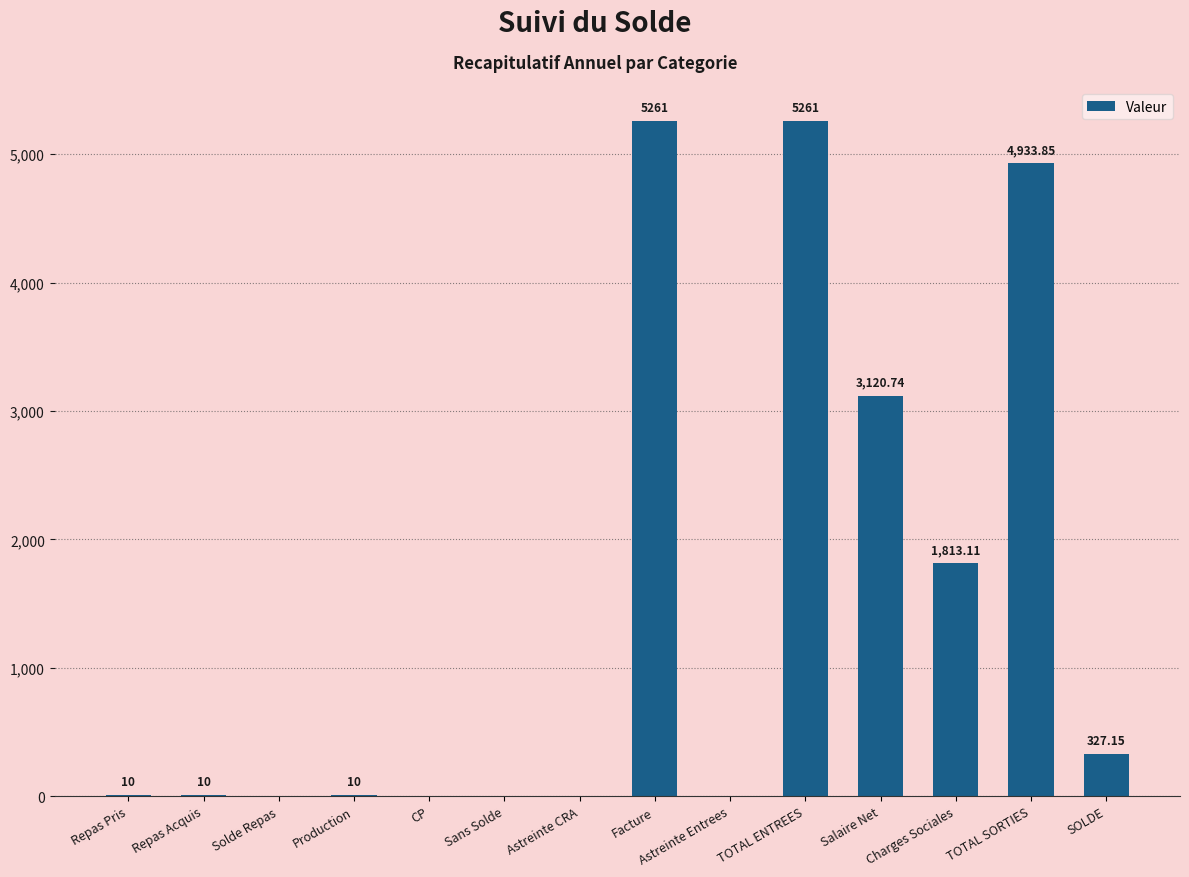

What is the approximate value at TOTAL SORTIES?

4933.9